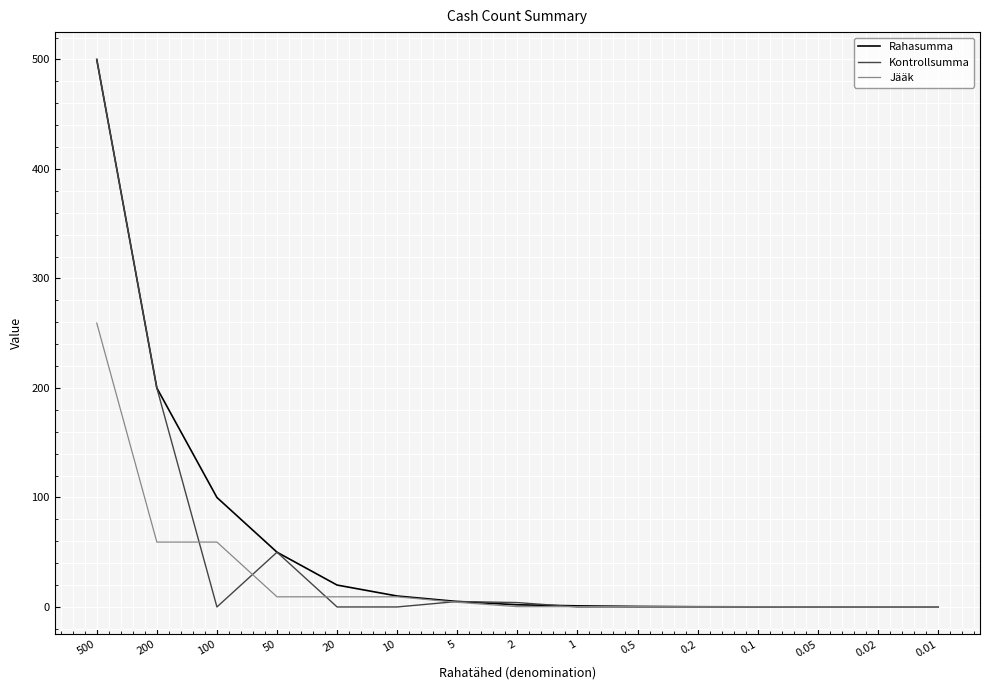

The value of Jääk at 0.05 is 0.0. True or false?

True